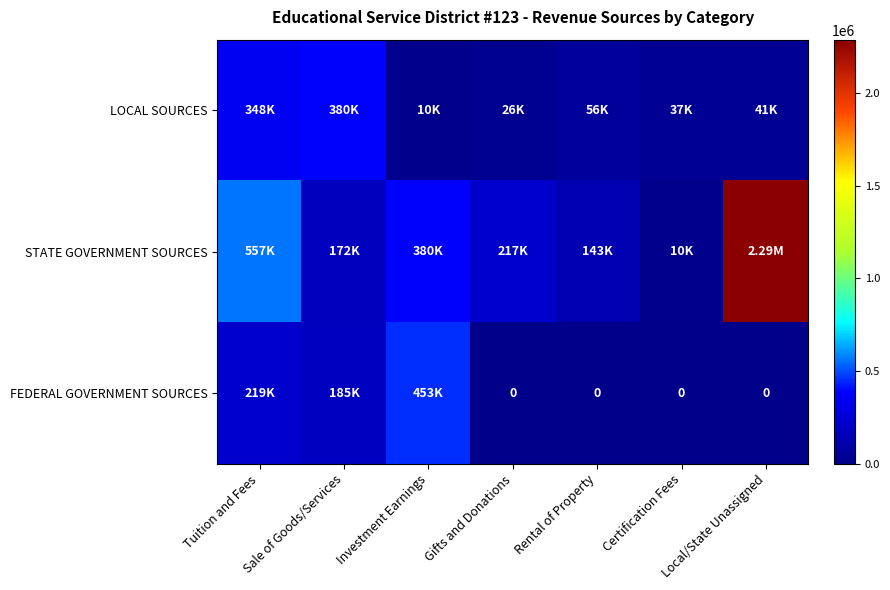

What is the sum of the LOCAL SOURCES values at Certification Fees and Gifts and Donations?

62612.9